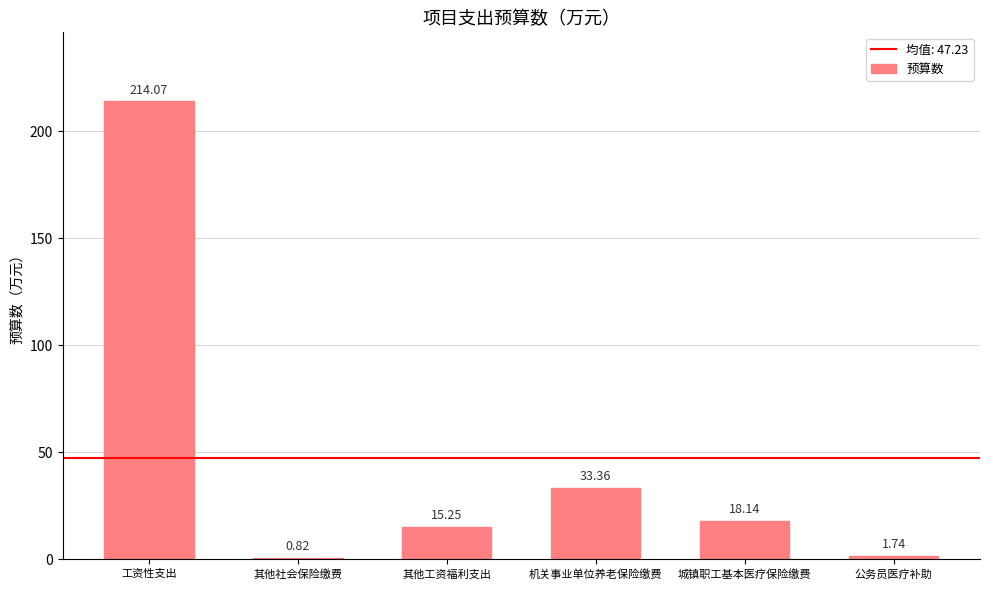

Rank the categories by value from lowest to highest.

其他社会保险缴费, 公务员医疗补助, 其他工资福利支出, 城镇职工基本医疗保险缴费, 机关事业单位养老保险缴费, 工资性支出